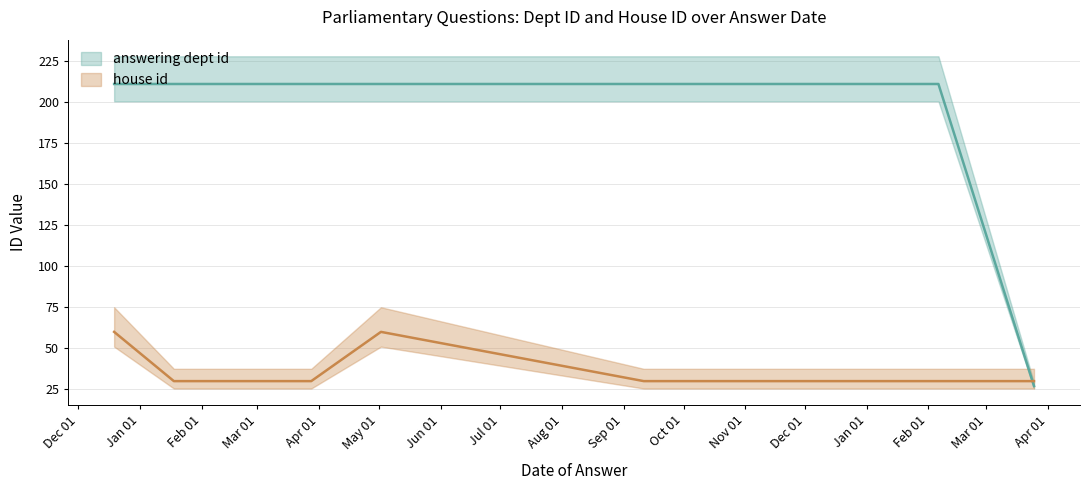

Reading left to right, transcribe all the data shown in this chart.

answering dept id: 211	211	211	211	211	211	211	211	27
house id: 60	30	30	60	30	30	30	30	30